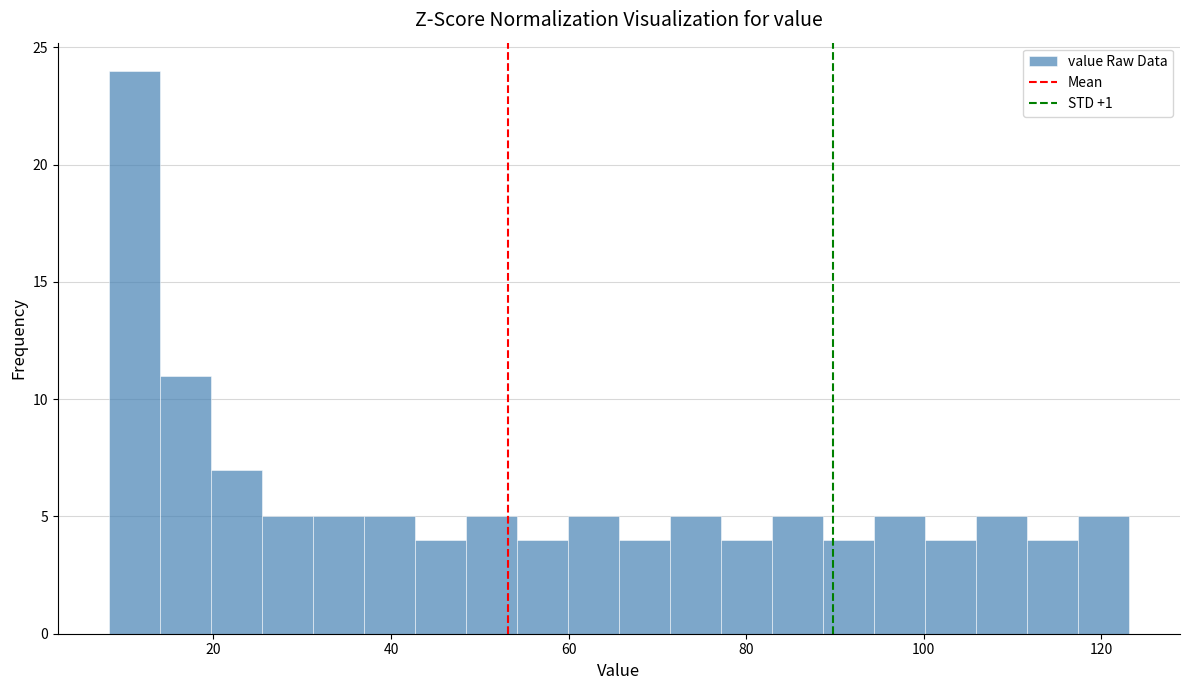

Read against the x-axis, roughly where is the centre of the tallest bar?

12